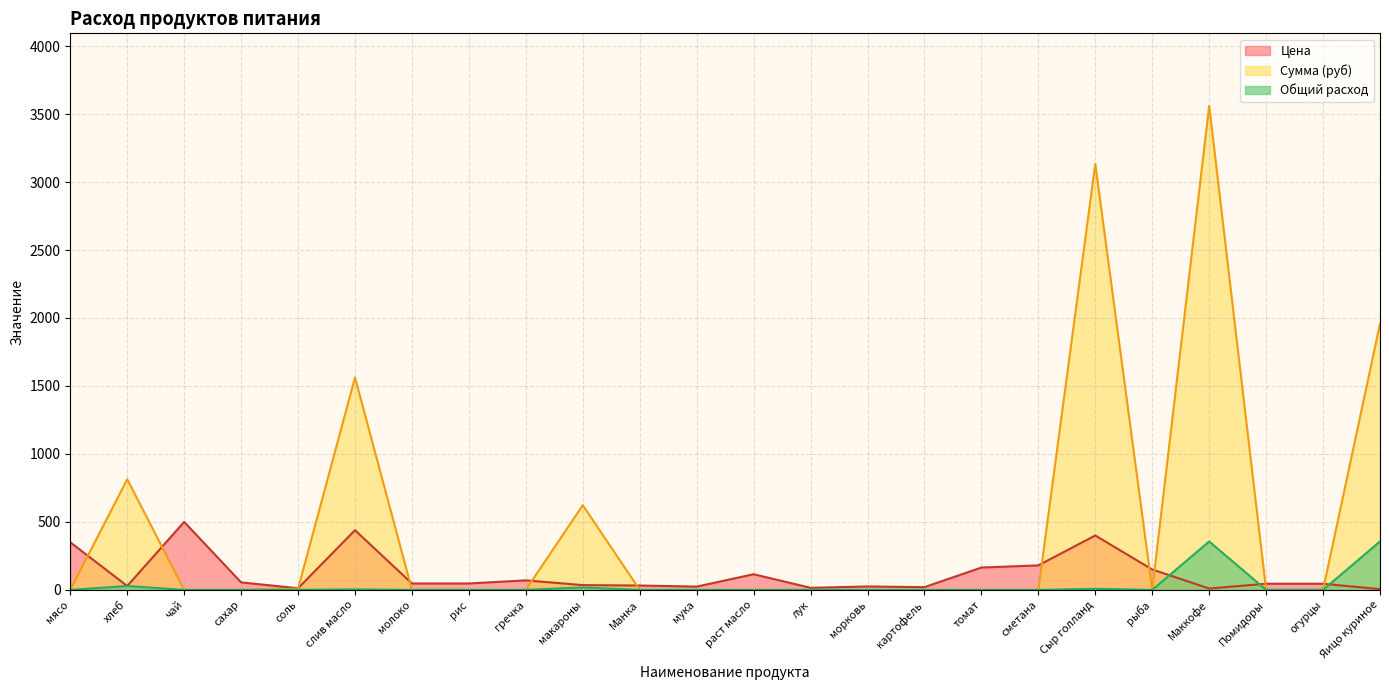

Is it true that Цена equals 15.4 at Маккофе?

False